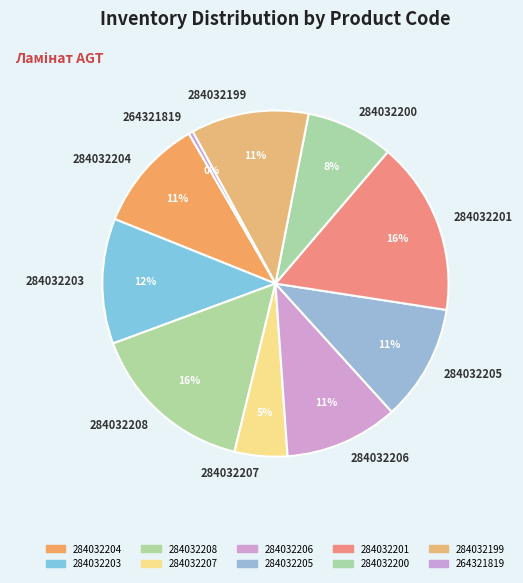

How many segments does this pie chart have?

10